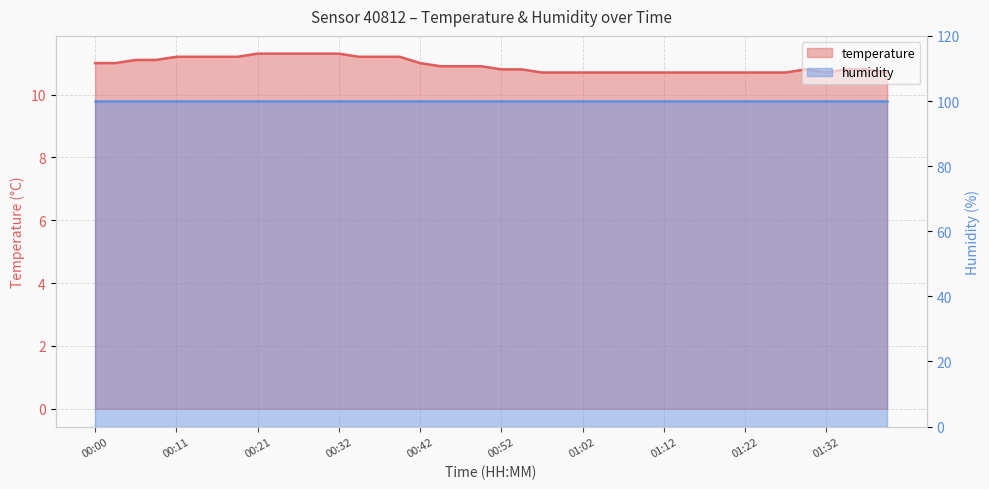

Does the chart display data point markers on the line(s)?

No